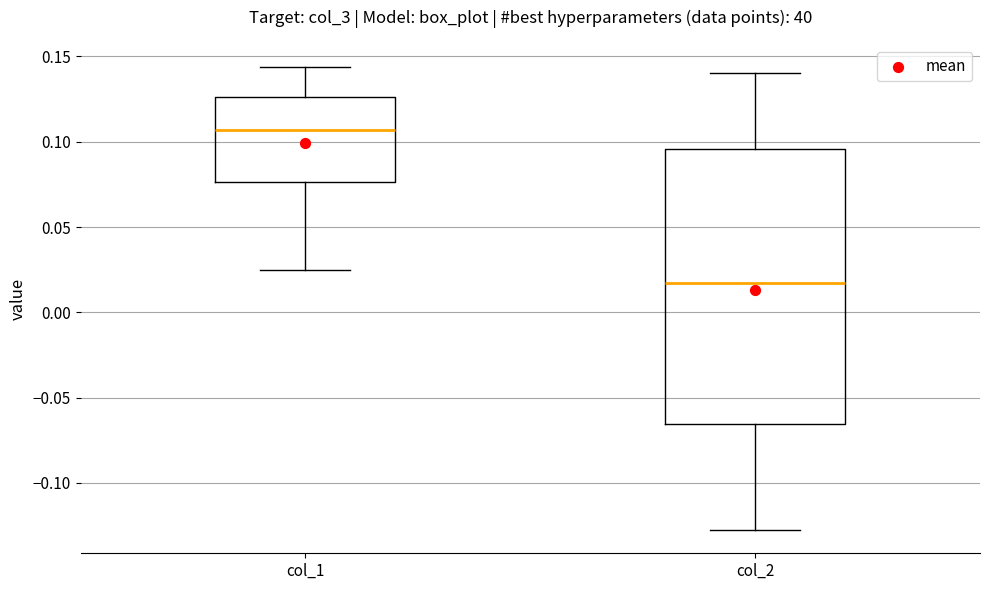

Where does the upper whisker of the box for col_2 end on the y-axis? The values are not printed on the chart, so give them approximately, as read against the axis.

0.140